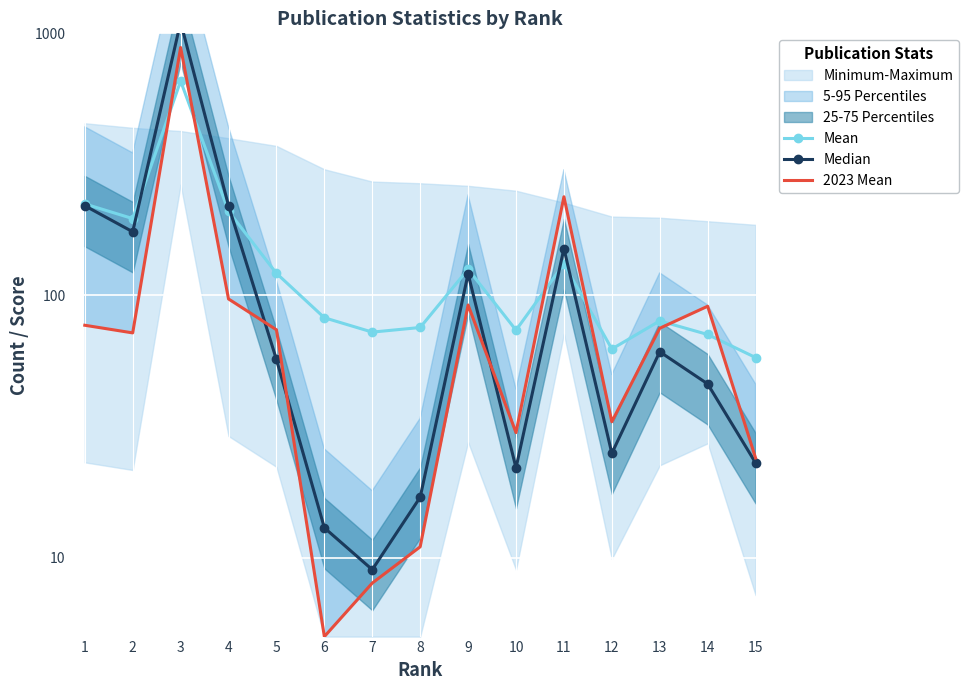

How many categories are shown in the chart?

15